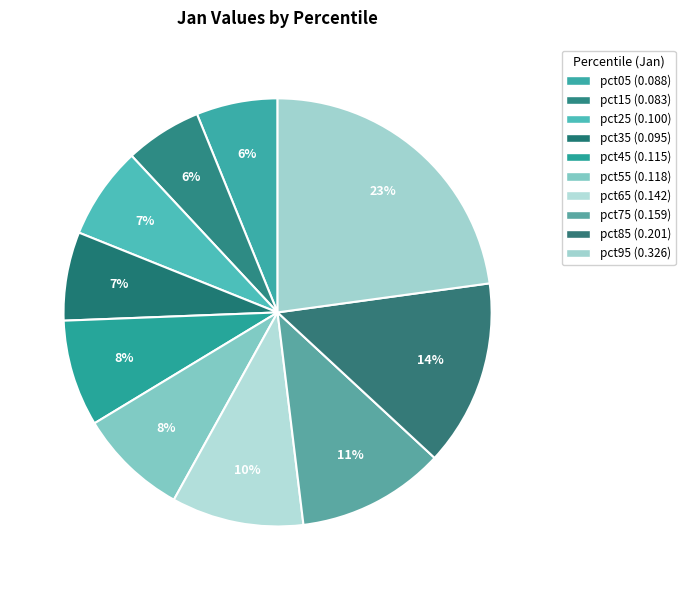

True or false: pct45 accounts for 13% of the total.

False